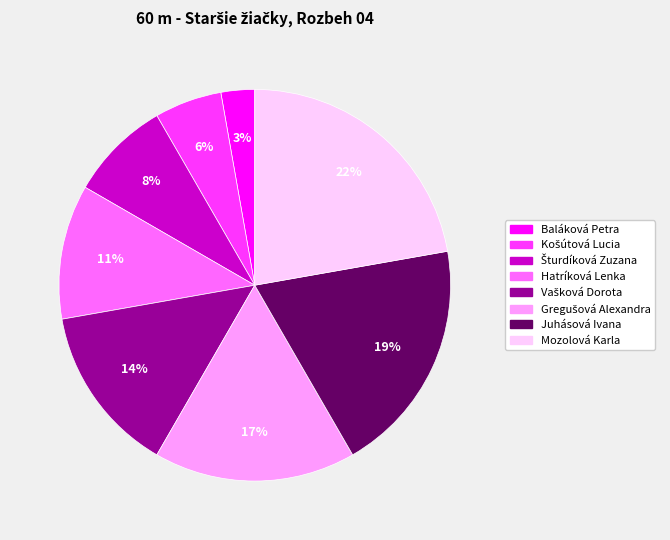

What is the ratio of the value at Juhásová Ivana to the value at Mozolová Karla?

0.9